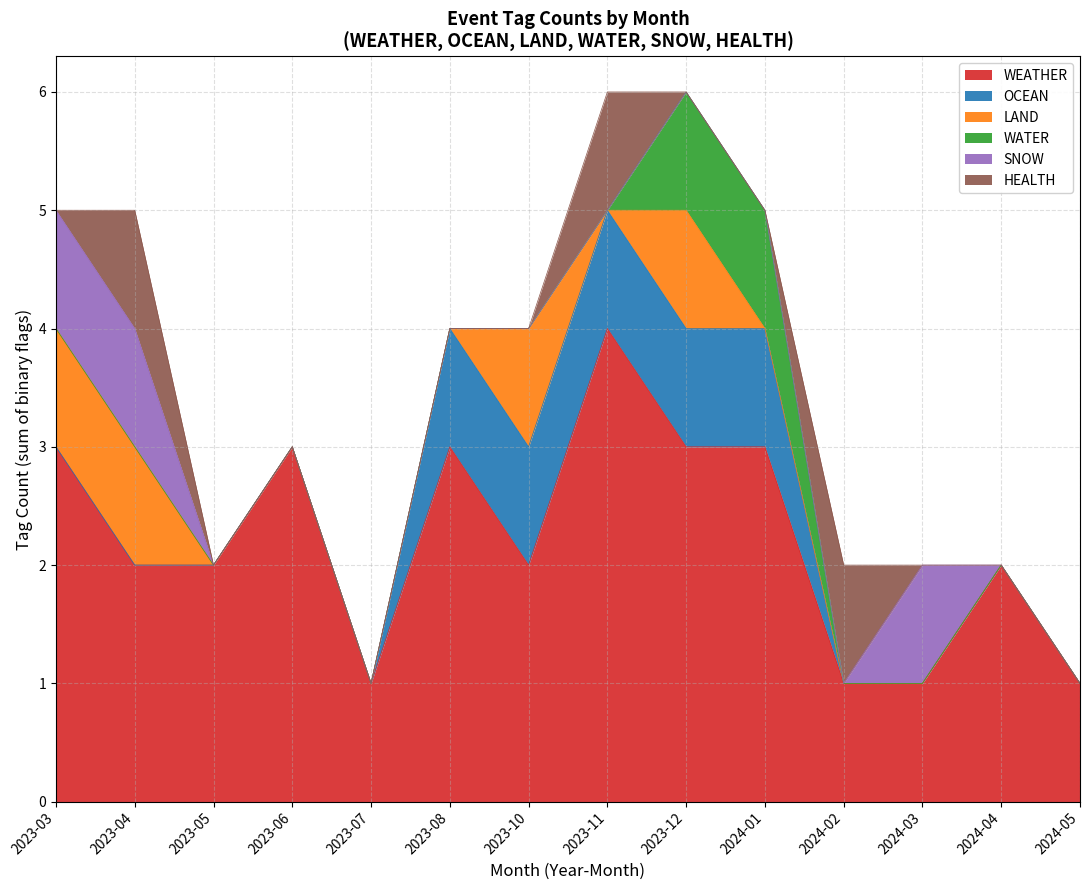

What is the label of the 9th point from the left?

2023-12